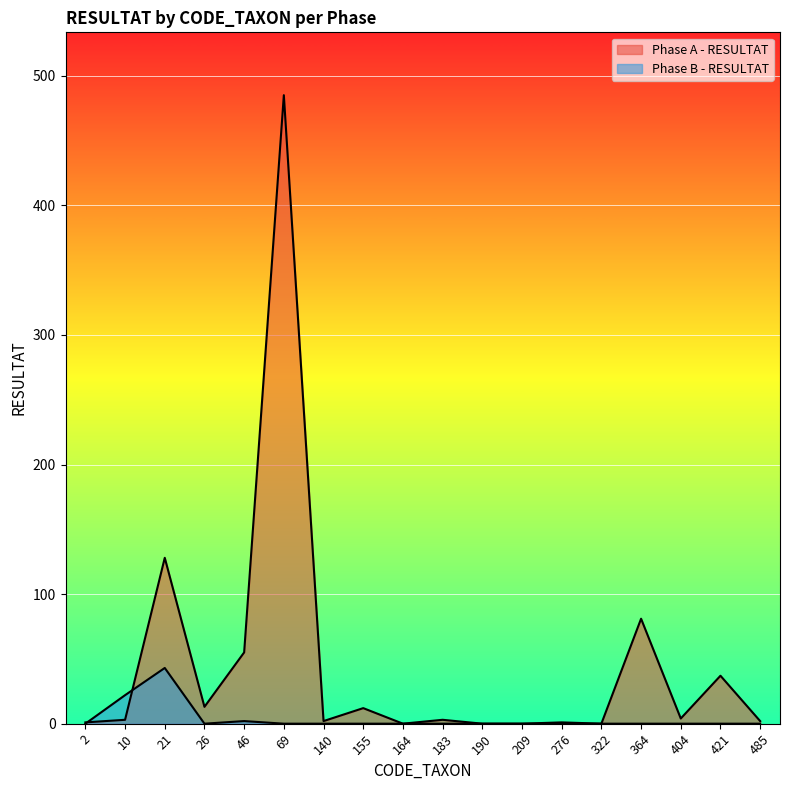

Is it true that Phase A - RESULTAT equals 81 at 364?

True